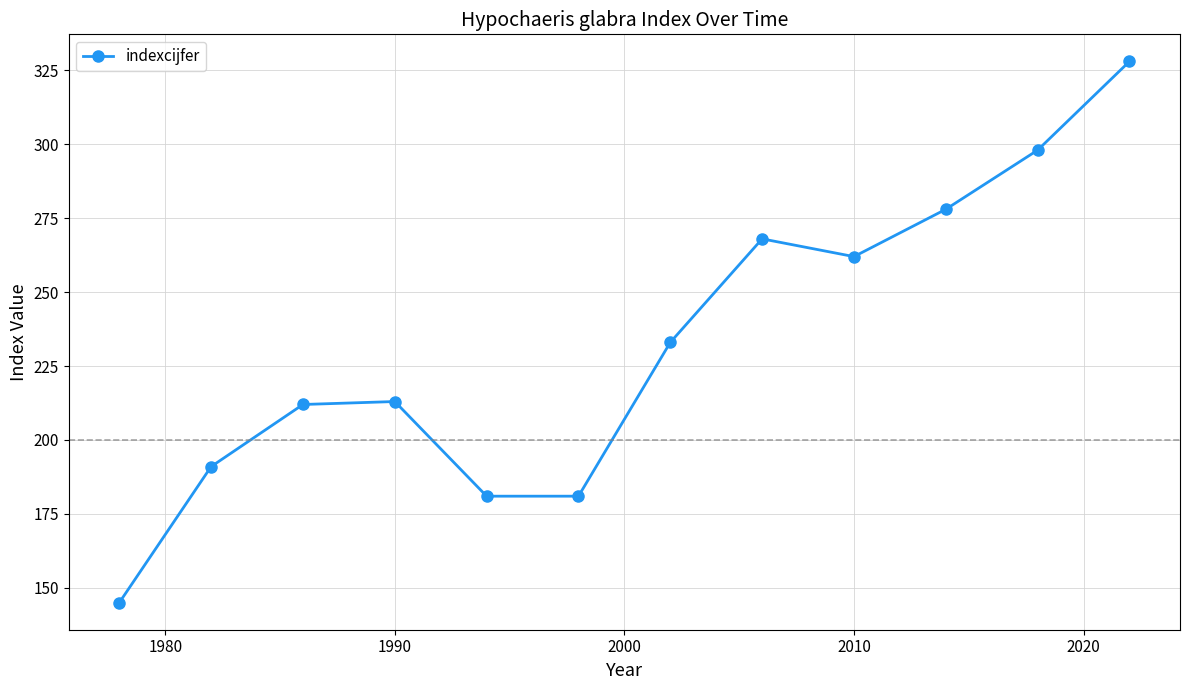

What is the smallest value displayed?

145